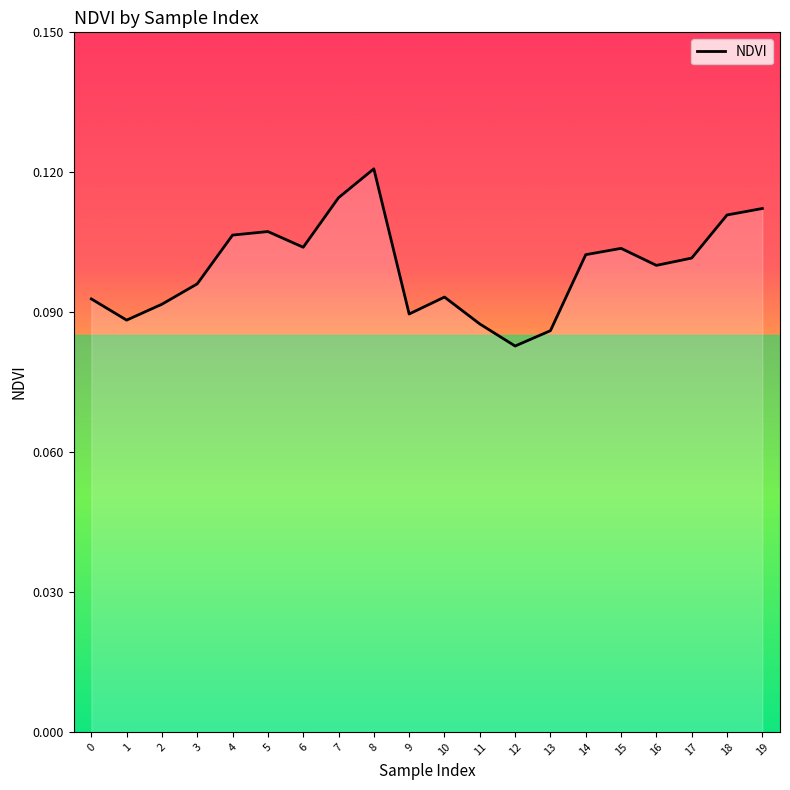

Which category has the lowest value across all series?

12